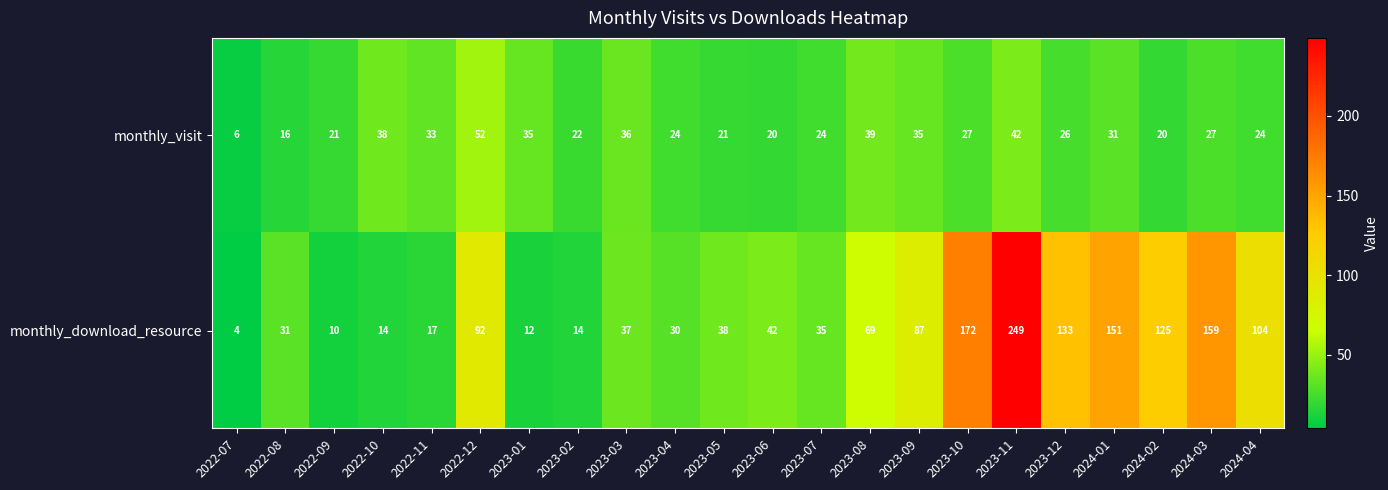

The monthly_visit series shows 26 at 2023-12. True or false?

True